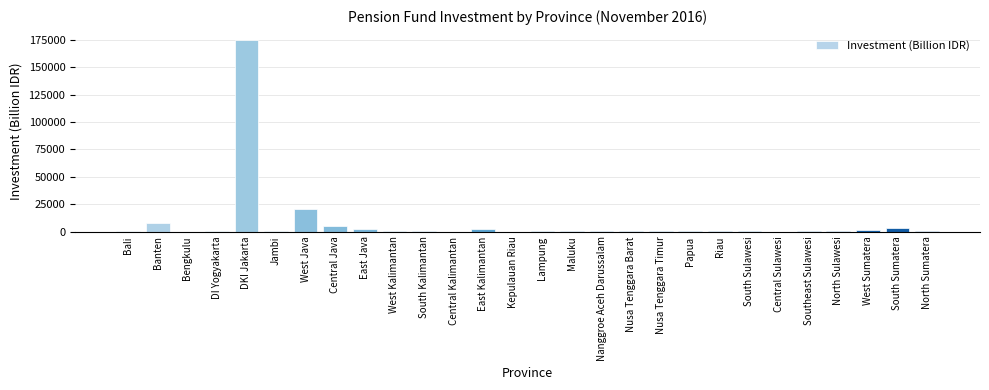

The value at South Sumatera is 3697.3. True or false?

True